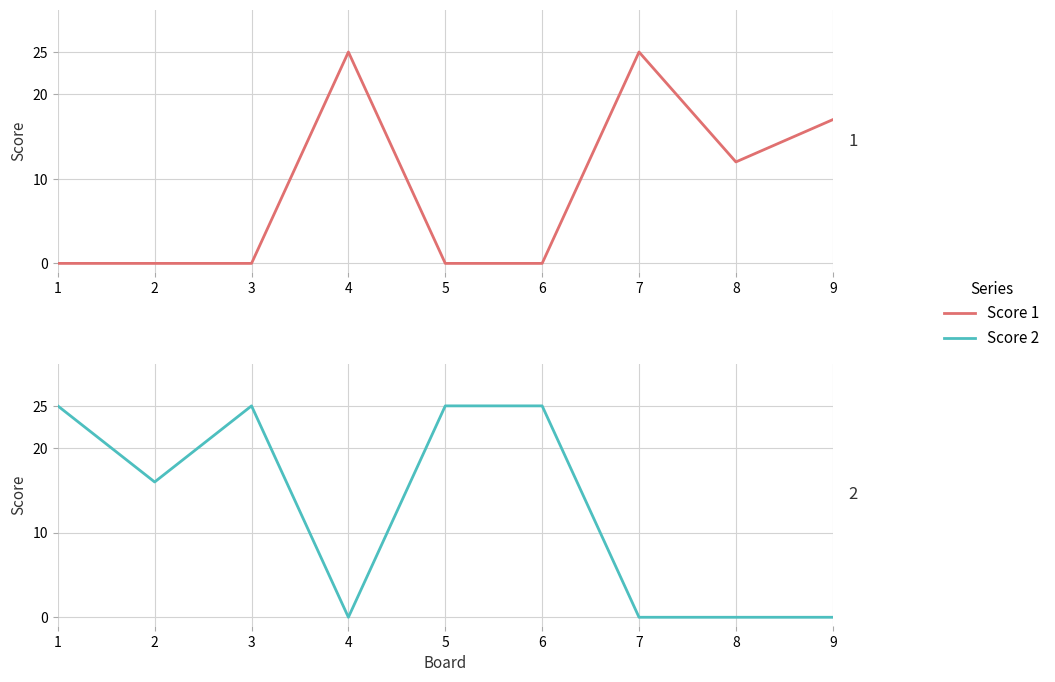

Reading left to right, transcribe all the data shown in this chart.

Score 1: 1=0	2=0	3=0	4=25	5=0	6=0	7=25	8=12	9=17
Score 2: 1=25	2=16	3=25	4=0	5=25	6=25	7=0	8=0	9=0